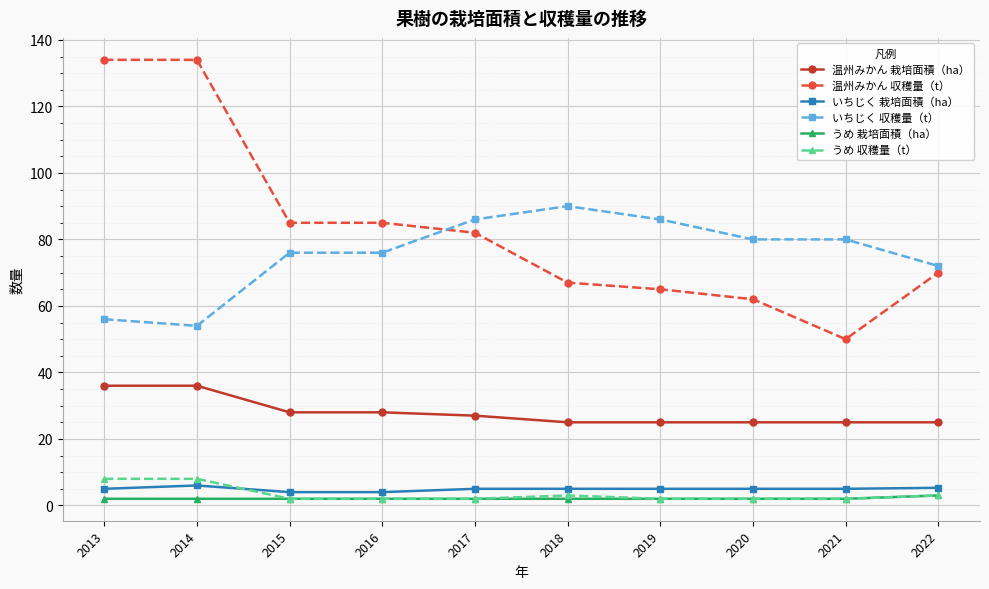

True or false: 温州みかん 収穫量（t） has a value of 85.0 at 2015.

True